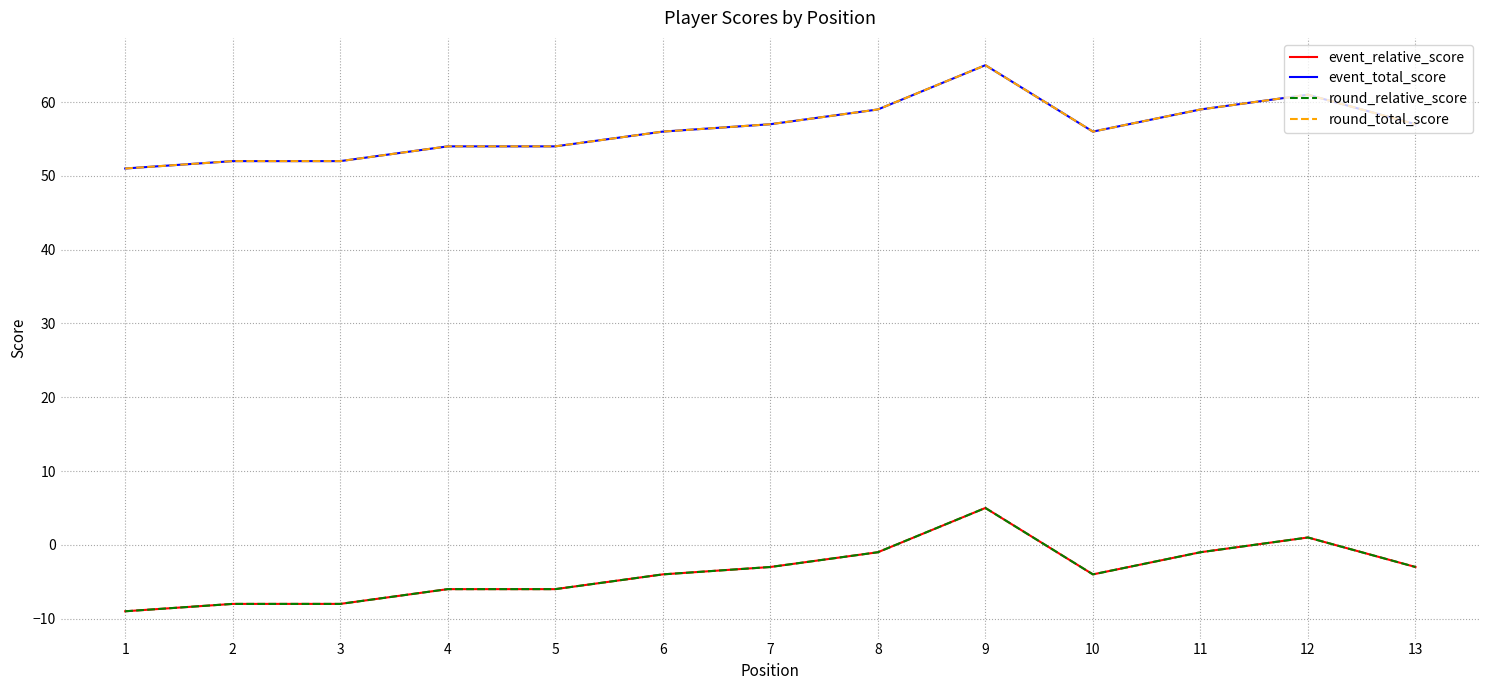

Is the value of event_relative_score at 7 greater than the value of round_relative_score at 8?

No